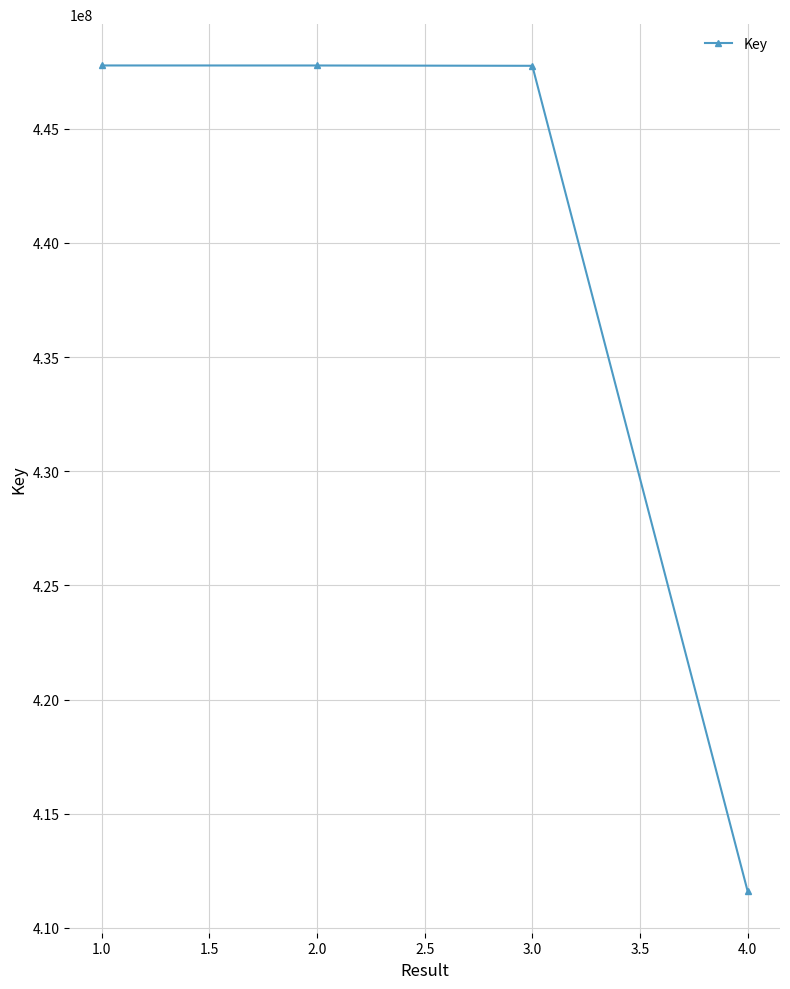

What is the difference between the maximum and minimum values?

36180876